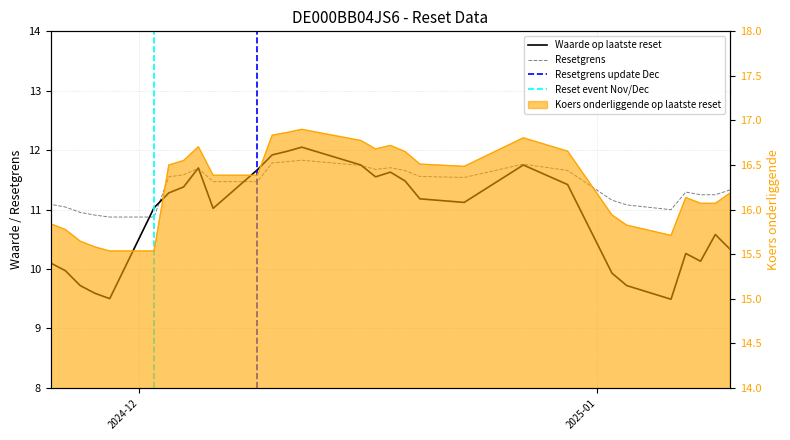

How many interior local valleys does the Resetgrens series have?

3